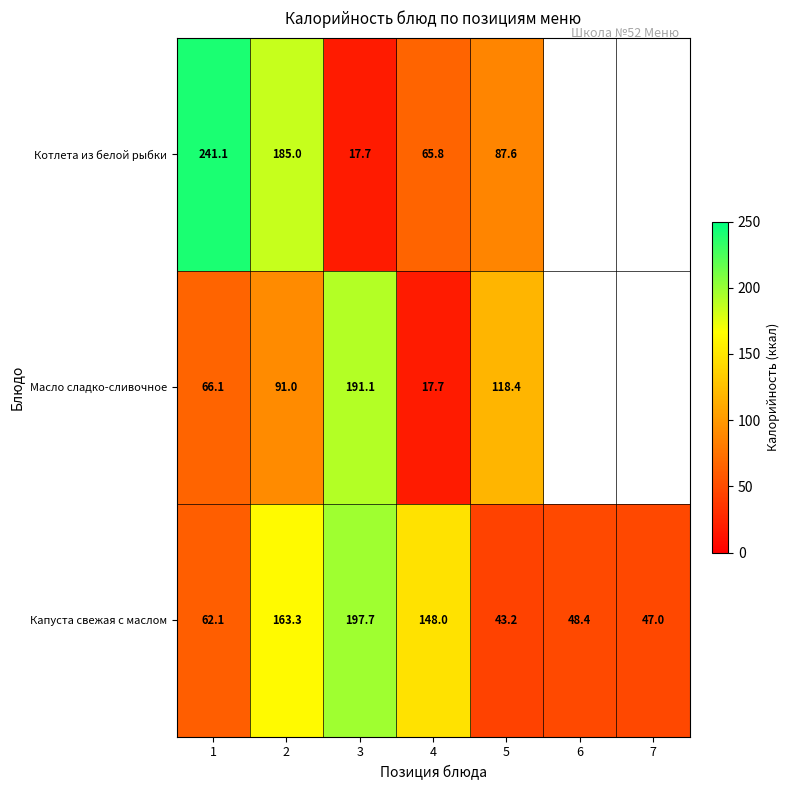

Is the value of Масло сладко-сливочное at 1 greater than the value of Котлета из белой рыбки at 4?

Yes